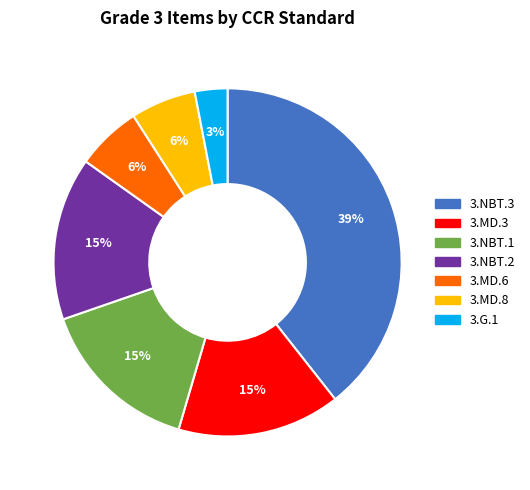

To the nearest percent, what portion does 3.MD.3 represent?

15%